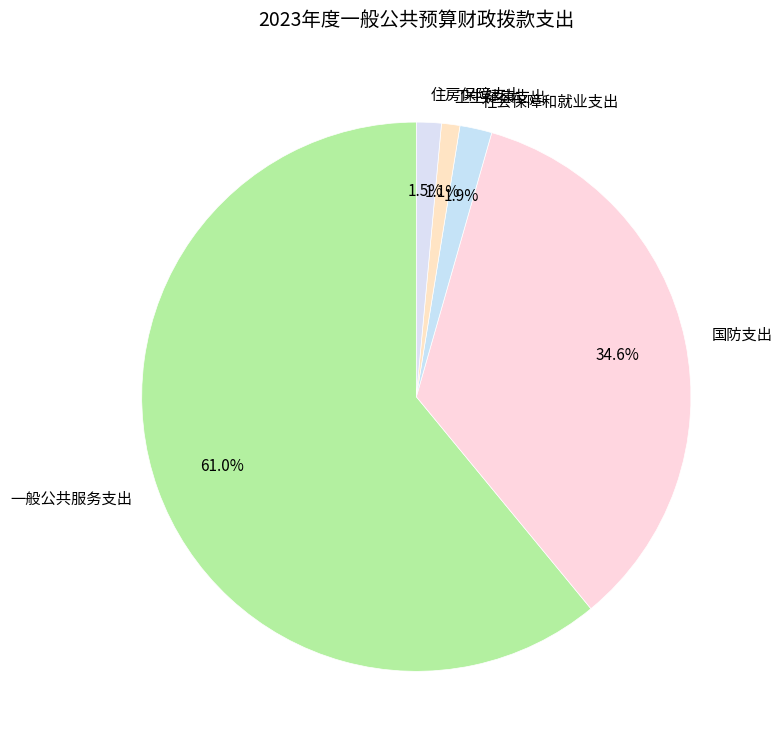

What is the ratio of the value at 社会保障和就业支出 to the value at 国防支出?

0.1